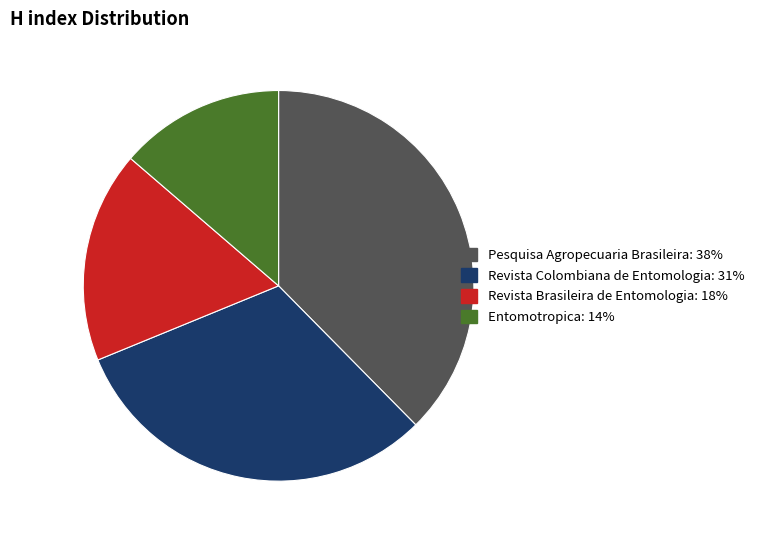

Is there any slice that represents more than half of the pie?

No